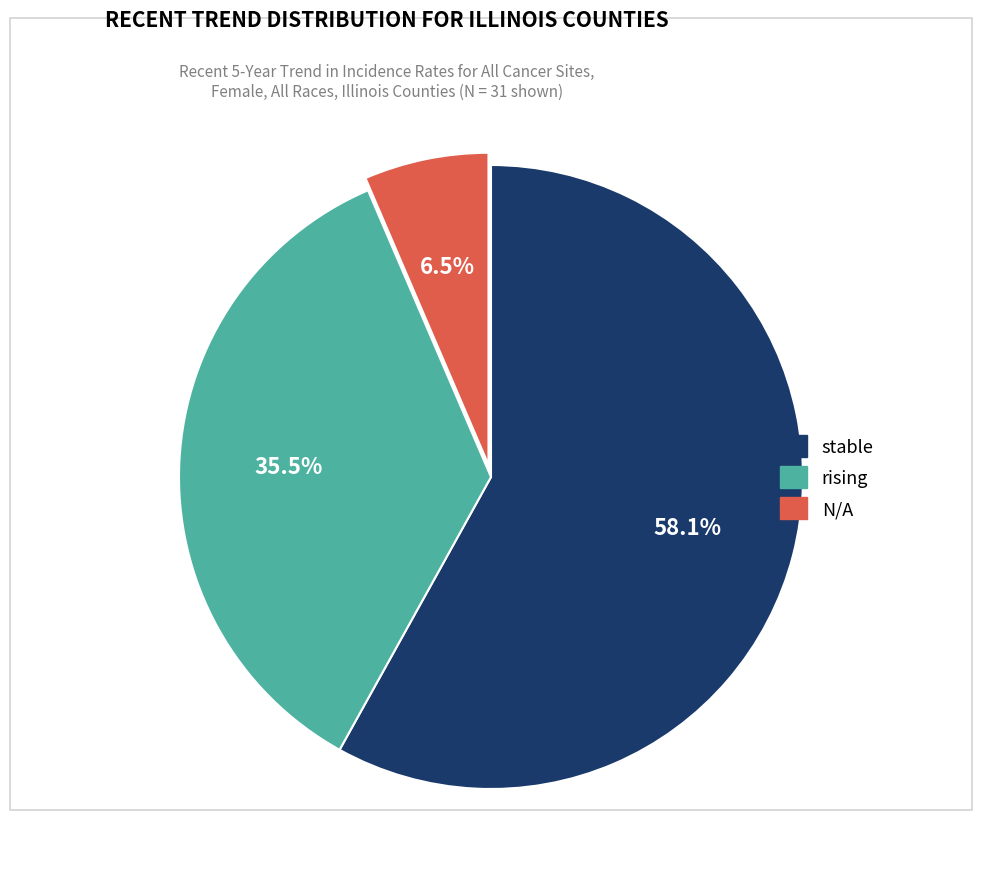

Rank the categories by value from lowest to highest.

N/A, rising, stable